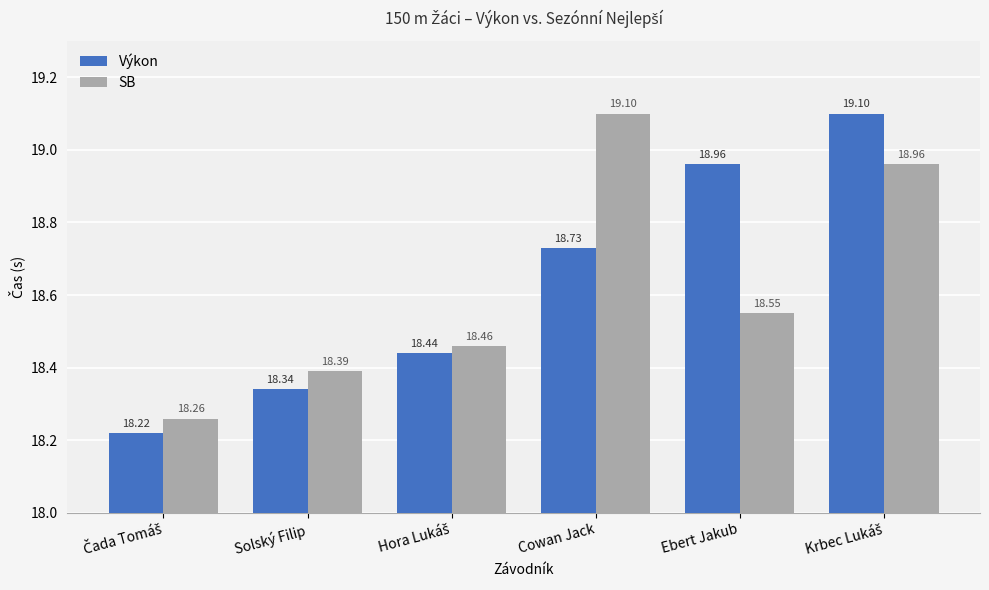

At how many categories does at least one series exceed 18?

6